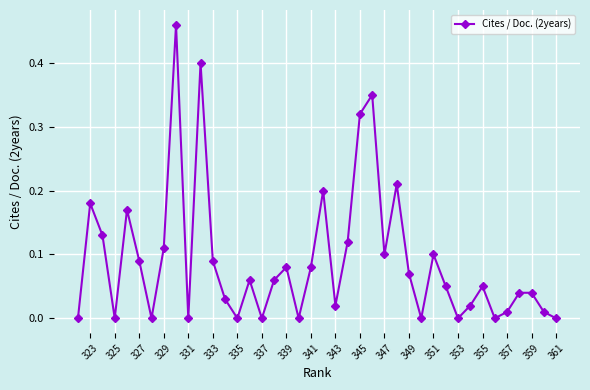

Which category has the lowest value across all series?

361